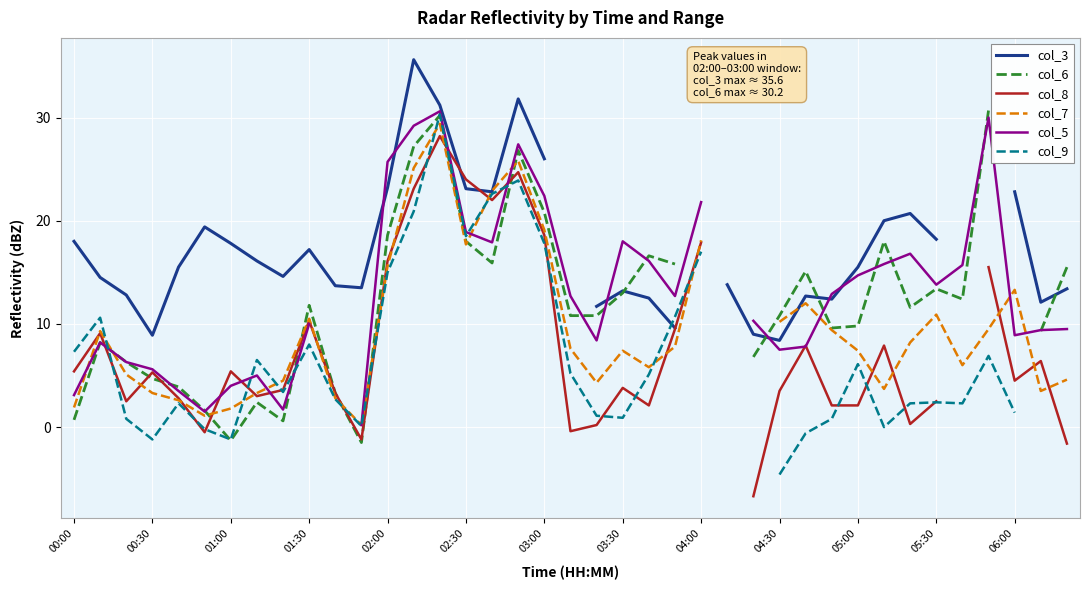

What is the value of the col_7 point at the 16th from the left?

17.7